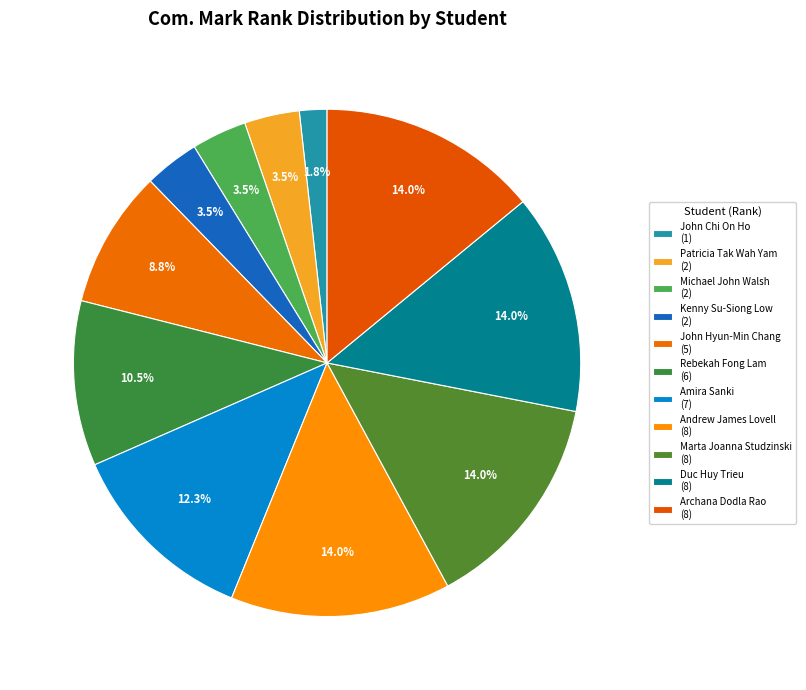

Is Patricia Tak Wah Yam the majority of the pie?

No